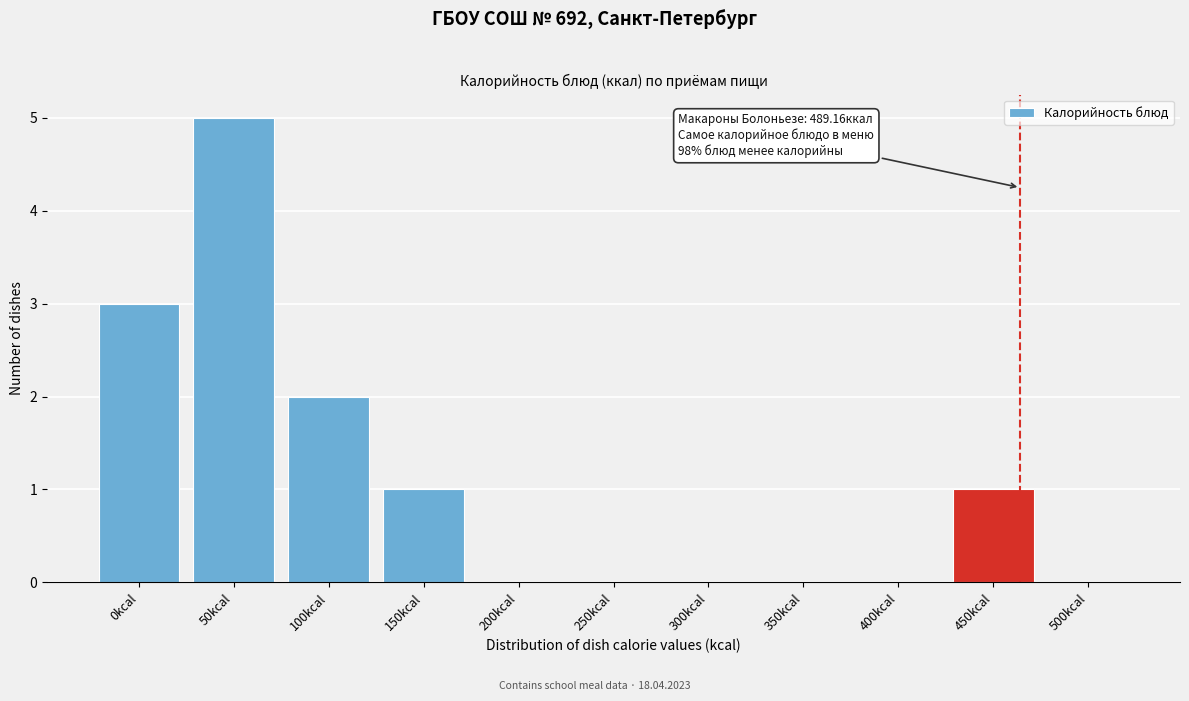

Reading left to right, transcribe all the data shown in this chart.

0kcal=3	50kcal=5	100kcal=2	150kcal=1	200kcal=0	250kcal=0	300kcal=0	350kcal=0	400kcal=0	450kcal=1	500kcal=0